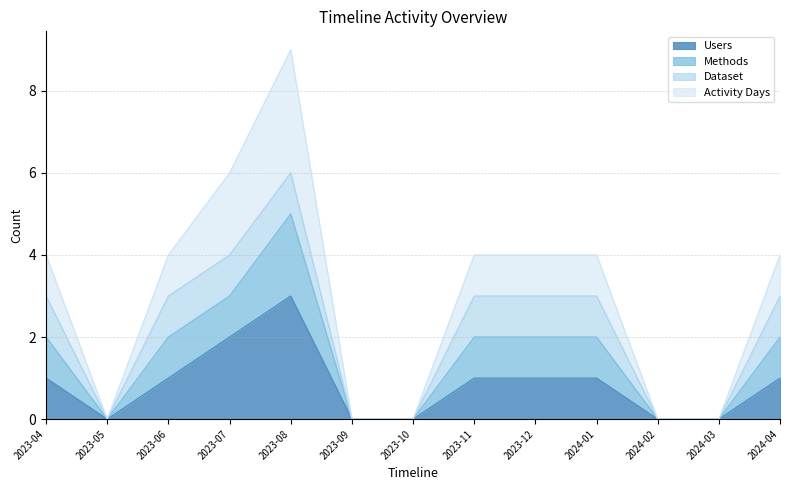

How many interior local peaks does the Methods series have?

1